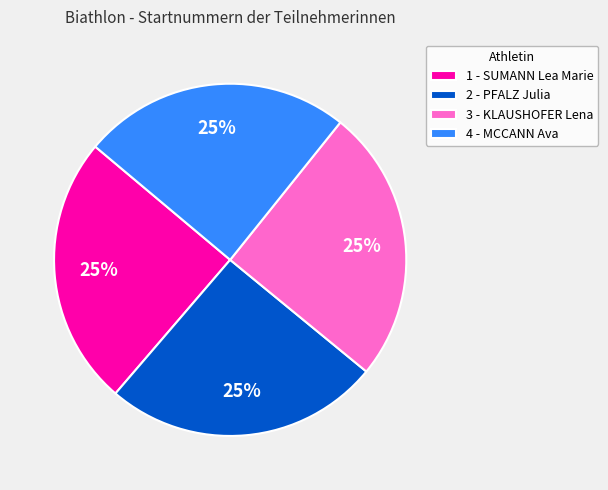

To the nearest percent, what percentage of the pie is 3 - KLAUSHOFER Lena?

25%